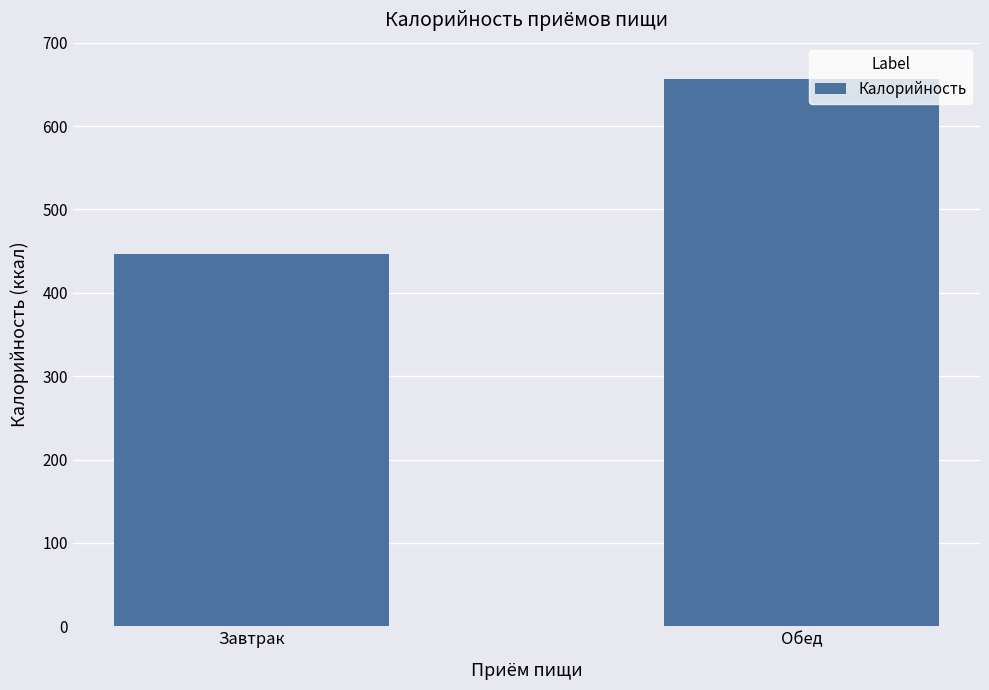

At which label is the value closest to 551?

Завтрак